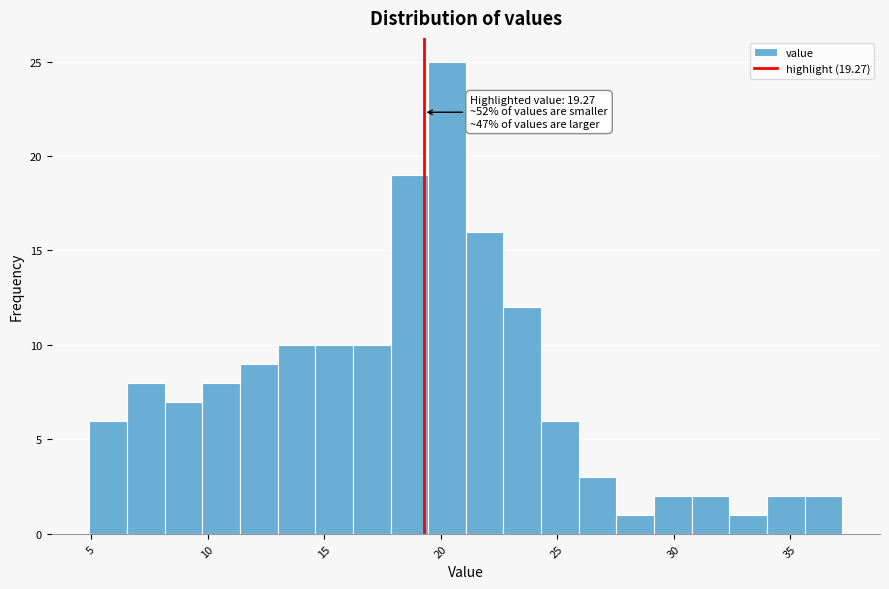

Read against the x-axis, roughly where is the centre of the tallest bar?

20.5